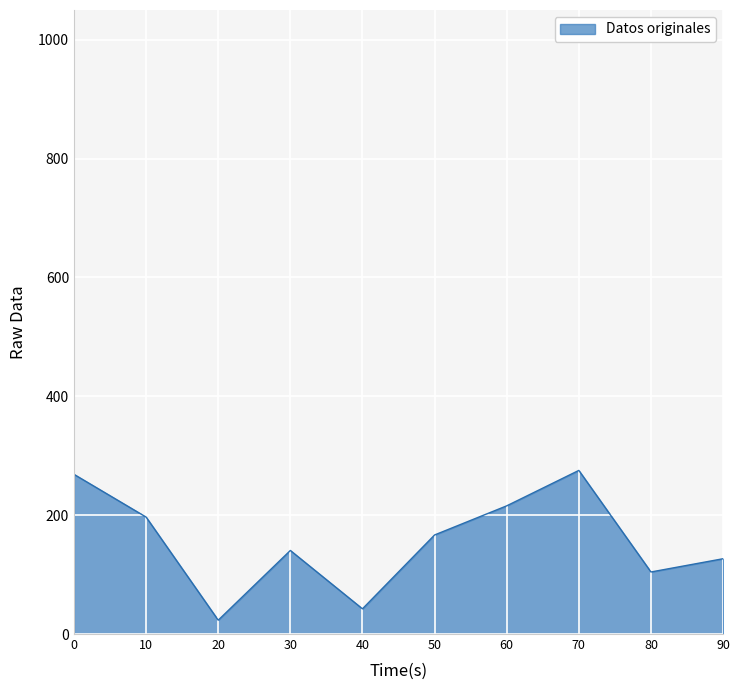

Read the value at 90.

126.7